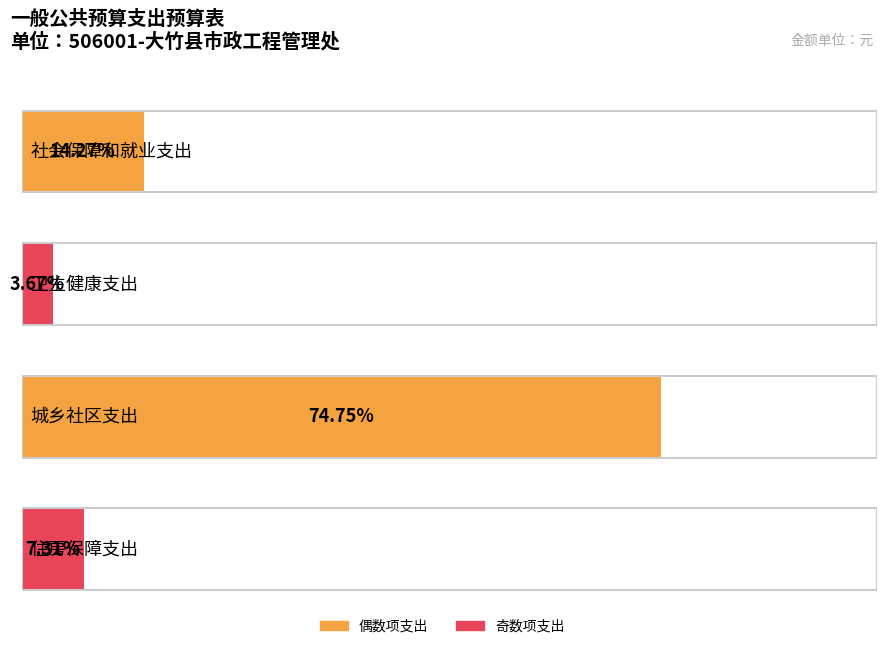

What is the sum of all values?

5281085